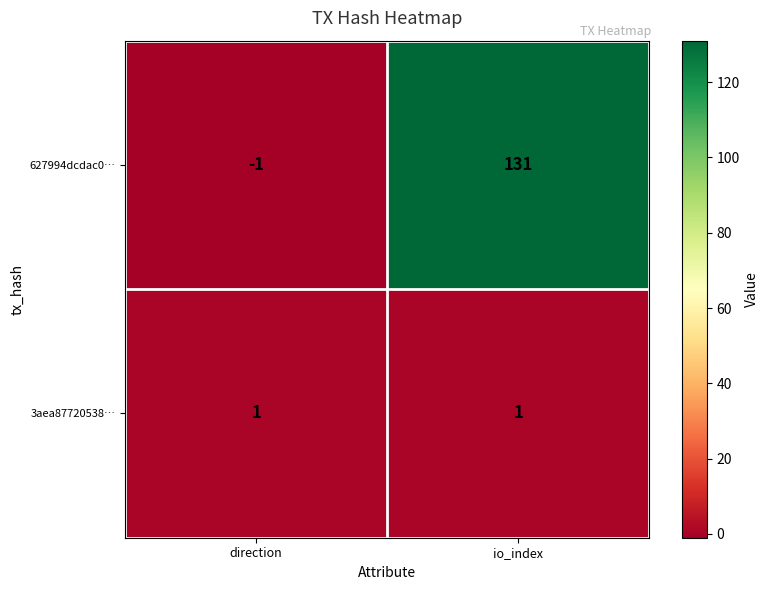

Reading left to right, what are all the values shown in this chart?

627994dcdac0…: direction=-1	io_index=131
3aea87720538…: direction=1	io_index=1